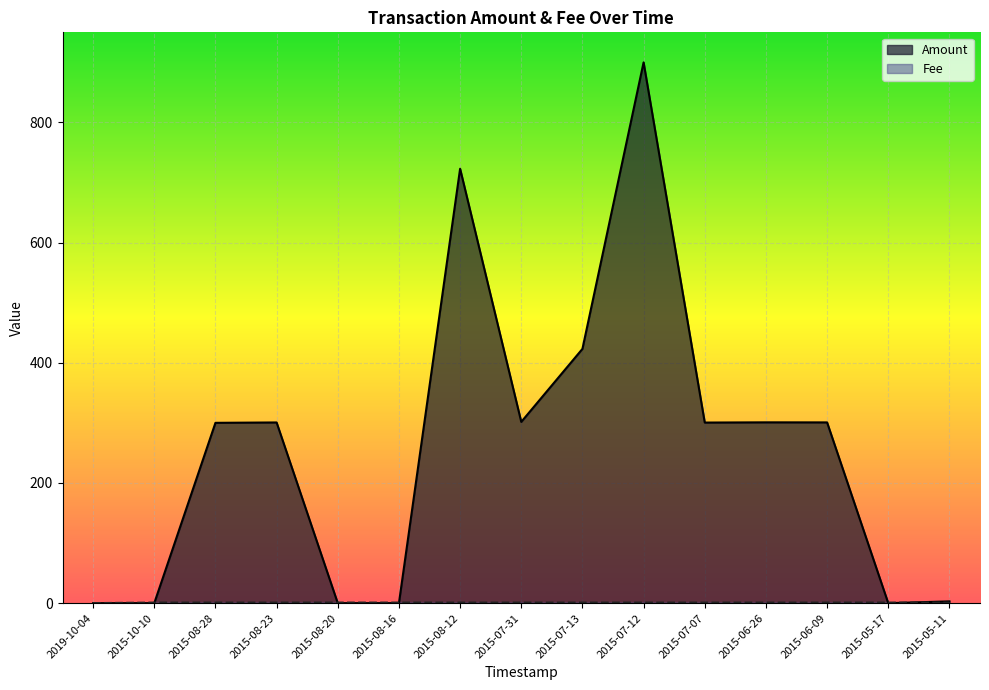

Does the chart display data point markers on the line(s)?

No